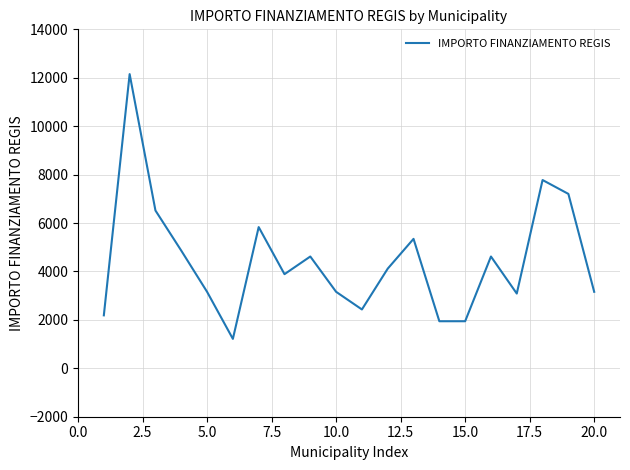

What is the difference between the maximum and minimum values?

10935